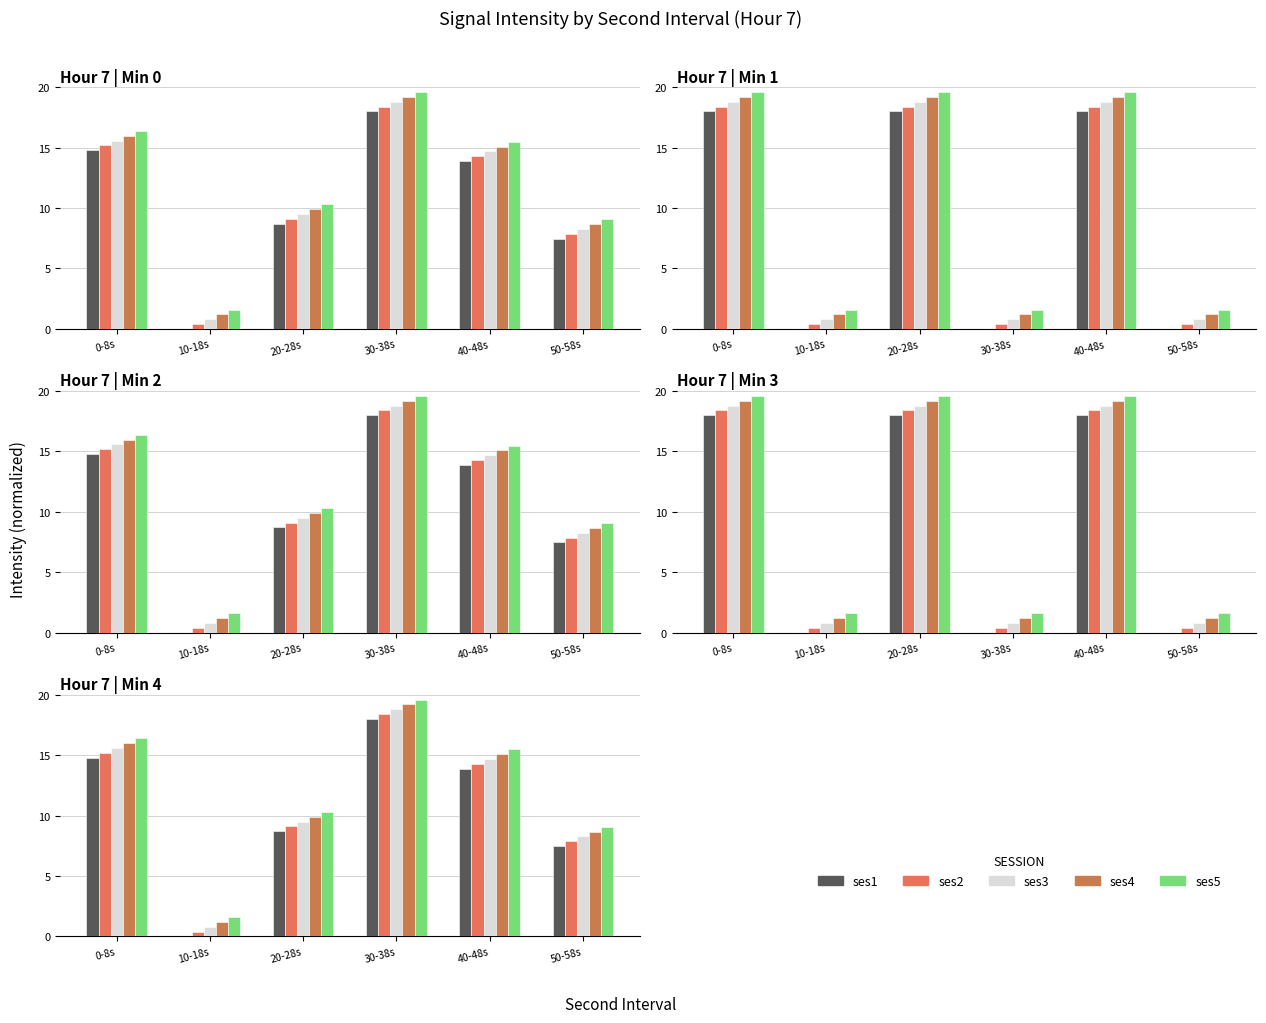

What is the spread (max minus min) of values at 50-58s?

1.6